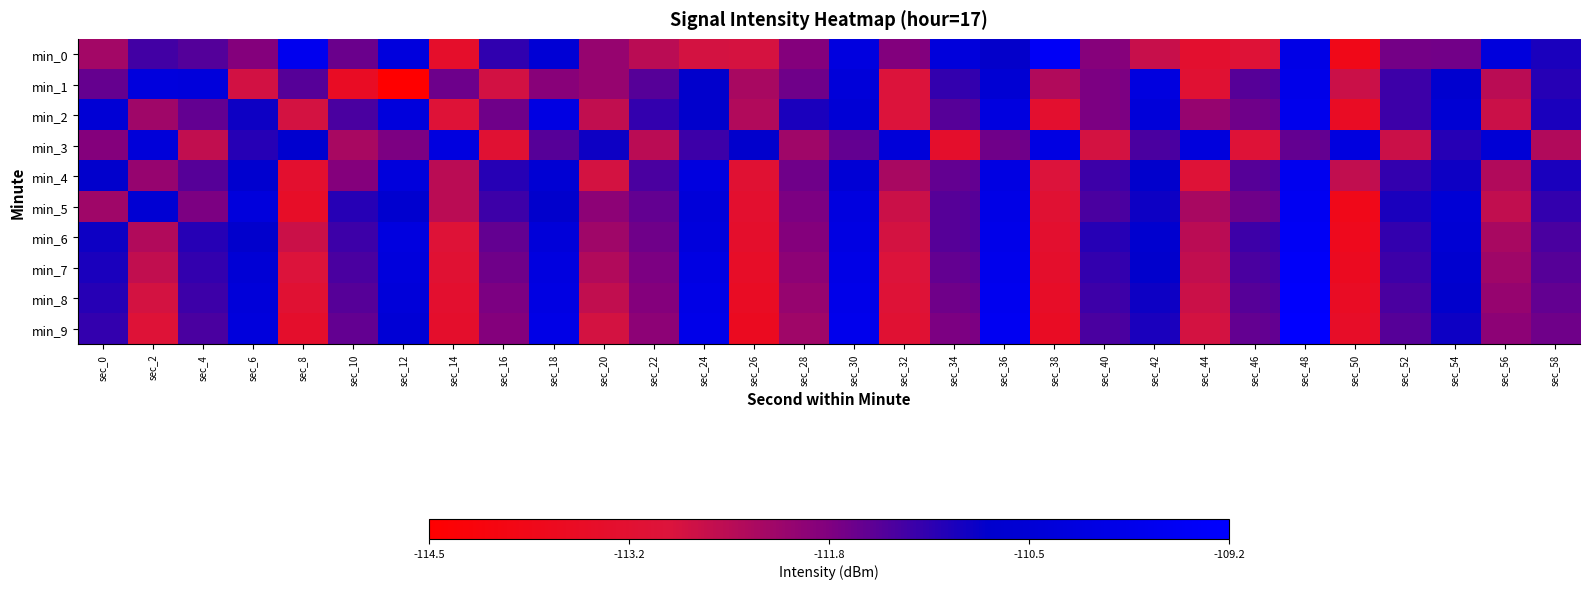

Reading right to left, list all the values displayed in this chart.

min_0: sec_58=-111.0	sec_56=-110.3	sec_54=-111.7	sec_52=-111.8	sec_50=-113.8	sec_48=-110.0	sec_46=-113.0	sec_44=-113.2	sec_42=-112.7	sec_40=-111.9	sec_38=-109.5	sec_36=-110.8	sec_34=-110.3	sec_32=-111.9	sec_30=-110.2	sec_28=-111.9	sec_26=-112.8	sec_24=-112.8	sec_22=-112.5	sec_20=-112.1	sec_18=-110.5	sec_16=-111.2	sec_14=-113.3	sec_12=-110.3	sec_10=-111.7	sec_8=-109.7	sec_6=-111.9	sec_4=-111.5	sec_2=-111.3	sec_0=-112.2
min_1: sec_58=-111.1	sec_56=-112.5	sec_54=-110.7	sec_52=-111.3	sec_50=-112.7	sec_48=-109.9	sec_46=-111.5	sec_44=-113.1	sec_42=-110.2	sec_40=-111.8	sec_38=-112.4	sec_36=-110.6	sec_34=-111.2	sec_32=-112.9	sec_30=-110.4	sec_28=-111.7	sec_26=-112.3	sec_24=-110.8	sec_22=-111.5	sec_20=-112.1	sec_18=-111.9	sec_16=-112.8	sec_14=-111.7	sec_12=-114.5	sec_10=-113.5	sec_8=-111.5	sec_6=-112.8	sec_4=-110.3	sec_2=-110.3	sec_0=-111.6
min_2: sec_58=-111.0	sec_56=-112.7	sec_54=-110.6	sec_52=-111.3	sec_50=-113.5	sec_48=-109.8	sec_46=-111.7	sec_44=-112.1	sec_42=-110.4	sec_40=-111.8	sec_38=-113.2	sec_36=-110.2	sec_34=-111.5	sec_32=-112.9	sec_30=-110.5	sec_28=-111.0	sec_26=-112.4	sec_24=-110.8	sec_22=-111.2	sec_20=-112.6	sec_18=-110.1	sec_16=-111.7	sec_14=-113.0	sec_12=-110.3	sec_10=-111.4	sec_8=-112.8	sec_6=-110.9	sec_4=-111.6	sec_2=-112.2	sec_0=-110.5
min_3: sec_58=-112.4	sec_56=-110.5	sec_54=-111.1	sec_52=-112.7	sec_50=-110.2	sec_48=-111.6	sec_46=-113.0	sec_44=-110.3	sec_42=-111.4	sec_40=-112.8	sec_38=-110.1	sec_36=-111.7	sec_34=-113.3	sec_32=-110.4	sec_30=-111.6	sec_28=-112.2	sec_26=-110.8	sec_24=-111.3	sec_22=-112.5	sec_20=-110.9	sec_18=-111.5	sec_16=-113.1	sec_14=-110.2	sec_12=-111.8	sec_10=-112.3	sec_8=-110.7	sec_6=-111.1	sec_4=-112.6	sec_2=-110.4	sec_0=-111.9
min_4: sec_58=-111.0	sec_56=-112.4	sec_54=-110.9	sec_52=-111.2	sec_50=-112.6	sec_48=-109.7	sec_46=-111.5	sec_44=-113.0	sec_42=-110.8	sec_40=-111.3	sec_38=-112.9	sec_36=-110.1	sec_34=-111.6	sec_32=-112.3	sec_30=-110.5	sec_28=-111.7	sec_26=-113.1	sec_24=-110.2	sec_22=-111.4	sec_20=-112.8	sec_18=-110.6	sec_16=-111.1	sec_14=-112.5	sec_12=-110.3	sec_10=-111.9	sec_8=-113.2	sec_6=-110.7	sec_4=-111.5	sec_2=-112.1	sec_0=-110.8
min_5: sec_58=-111.2	sec_56=-112.6	sec_54=-110.5	sec_52=-111.0	sec_50=-113.8	sec_48=-109.6	sec_46=-111.7	sec_44=-112.3	sec_42=-110.9	sec_40=-111.4	sec_38=-113.1	sec_36=-110.0	sec_34=-111.5	sec_32=-112.7	sec_30=-110.2	sec_28=-111.8	sec_26=-113.2	sec_24=-110.4	sec_22=-111.6	sec_20=-112.0	sec_18=-110.8	sec_16=-111.3	sec_14=-112.5	sec_12=-110.7	sec_10=-111.1	sec_8=-113.4	sec_6=-110.3	sec_4=-111.8	sec_2=-110.6	sec_0=-112.2
min_6: sec_58=-111.4	sec_56=-112.3	sec_54=-110.6	sec_52=-111.2	sec_50=-113.7	sec_48=-109.5	sec_46=-111.3	sec_44=-112.5	sec_42=-110.7	sec_40=-111.1	sec_38=-113.2	sec_36=-109.9	sec_34=-111.5	sec_32=-112.8	sec_30=-110.1	sec_28=-111.9	sec_26=-113.3	sec_24=-110.3	sec_22=-111.7	sec_20=-112.2	sec_18=-110.4	sec_16=-111.6	sec_14=-113.0	sec_12=-110.2	sec_10=-111.3	sec_8=-112.7	sec_6=-110.8	sec_4=-111.1	sec_2=-112.4	sec_0=-110.9
min_7: sec_58=-111.5	sec_56=-112.2	sec_54=-110.7	sec_52=-111.3	sec_50=-113.6	sec_48=-109.4	sec_46=-111.4	sec_44=-112.6	sec_42=-110.8	sec_40=-111.2	sec_38=-113.3	sec_36=-109.8	sec_34=-111.6	sec_32=-112.9	sec_30=-110.0	sec_28=-112.0	sec_26=-113.4	sec_24=-110.1	sec_22=-111.8	sec_20=-112.4	sec_18=-110.2	sec_16=-111.7	sec_14=-113.1	sec_12=-110.3	sec_10=-111.4	sec_8=-112.9	sec_6=-110.5	sec_4=-111.2	sec_2=-112.6	sec_0=-111.0
min_8: sec_58=-111.6	sec_56=-112.1	sec_54=-110.8	sec_52=-111.4	sec_50=-113.5	sec_48=-109.3	sec_46=-111.5	sec_44=-112.7	sec_42=-110.9	sec_40=-111.3	sec_38=-113.4	sec_36=-109.7	sec_34=-111.7	sec_32=-113.0	sec_30=-109.9	sec_28=-112.1	sec_26=-113.5	sec_24=-110.0	sec_22=-111.9	sec_20=-112.6	sec_18=-110.1	sec_16=-111.8	sec_14=-113.2	sec_12=-110.4	sec_10=-111.5	sec_8=-113.1	sec_6=-110.4	sec_4=-111.3	sec_2=-112.8	sec_0=-111.1
min_9: sec_58=-111.7	sec_56=-112.0	sec_54=-110.9	sec_52=-111.5	sec_50=-113.4	sec_48=-109.2	sec_46=-111.6	sec_44=-112.8	sec_42=-111.0	sec_40=-111.4	sec_38=-113.5	sec_36=-109.6	sec_34=-111.8	sec_32=-113.1	sec_30=-109.8	sec_28=-112.2	sec_26=-113.6	sec_24=-109.9	sec_22=-112.0	sec_20=-112.8	sec_18=-110.0	sec_16=-111.9	sec_14=-113.3	sec_12=-110.5	sec_10=-111.6	sec_8=-113.3	sec_6=-110.3	sec_4=-111.4	sec_2=-113.0	sec_0=-111.2